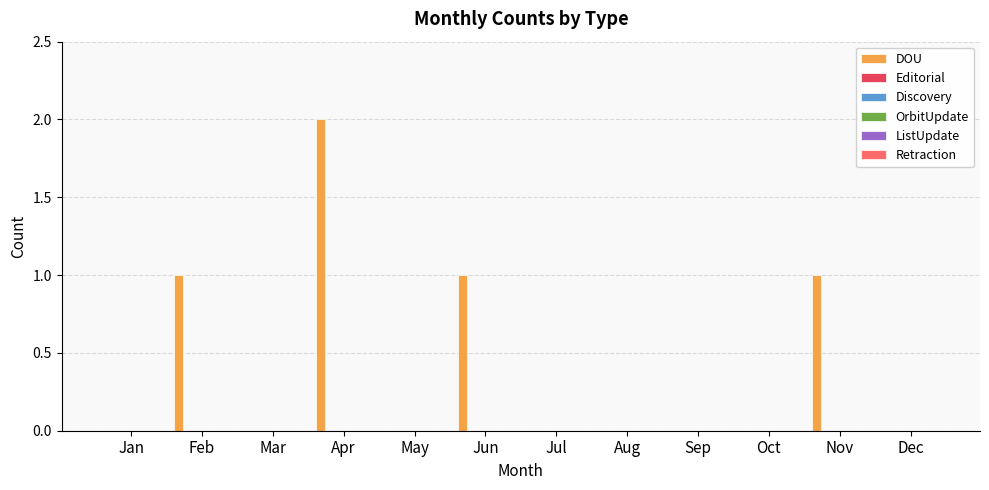

What is the sum of all values?

5